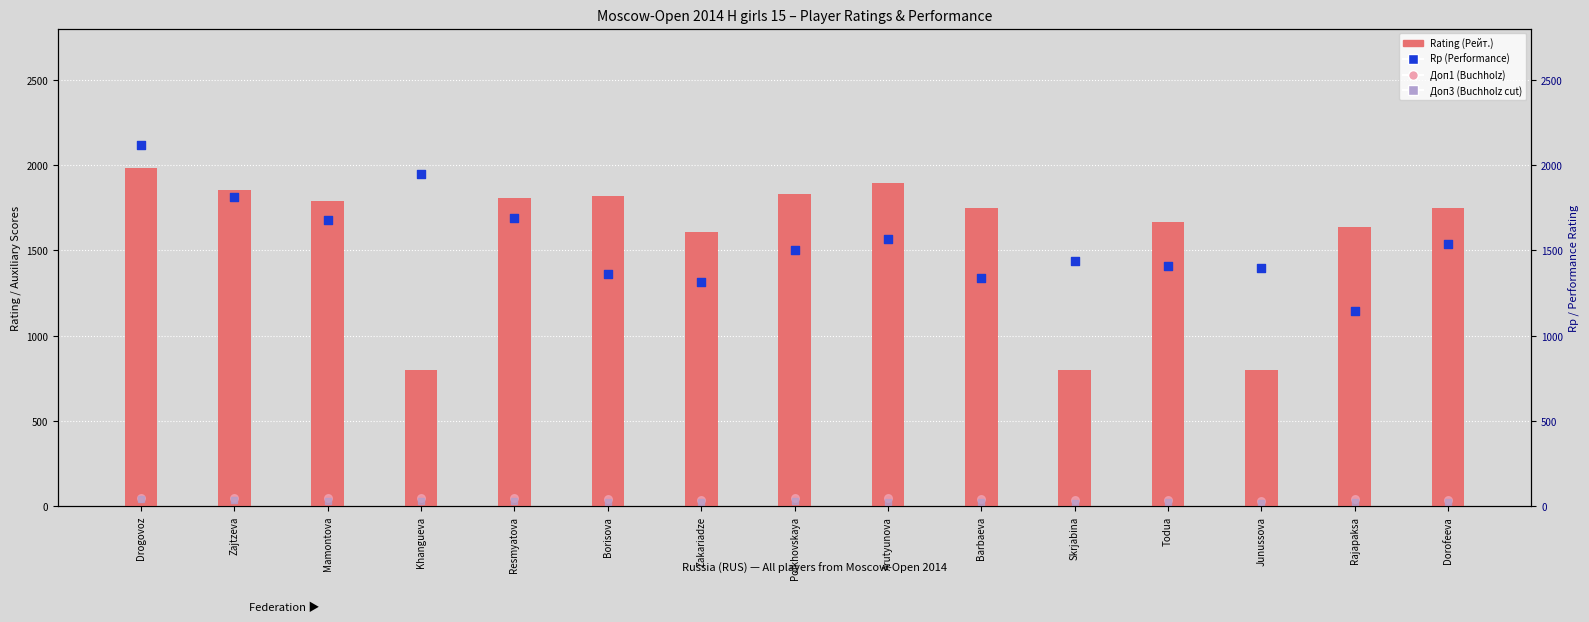

At which category is the sum across all series the highest?

Drogovoz